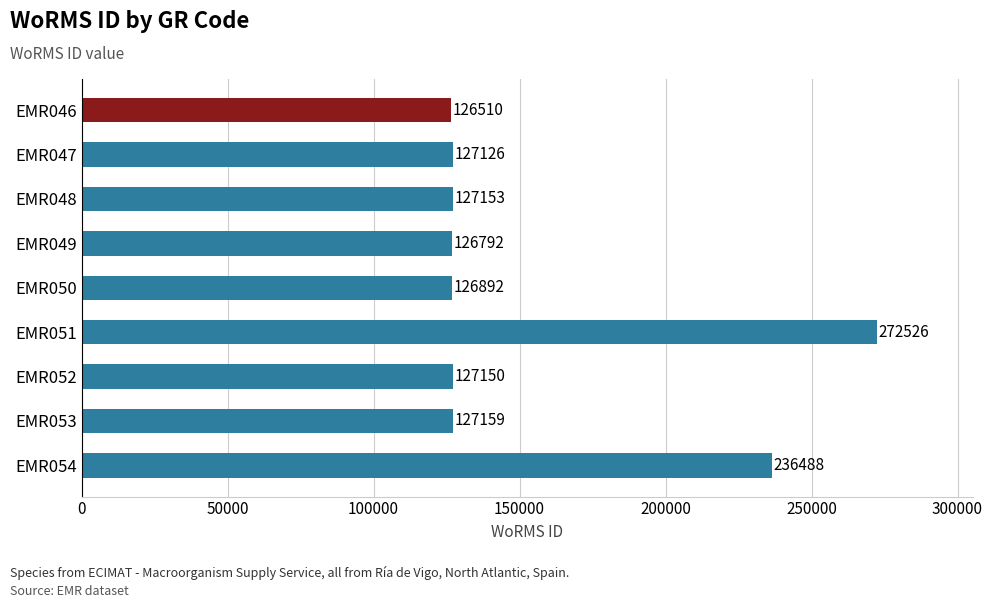

The chart shows a value of 204449 at EMR050. True or false?

False